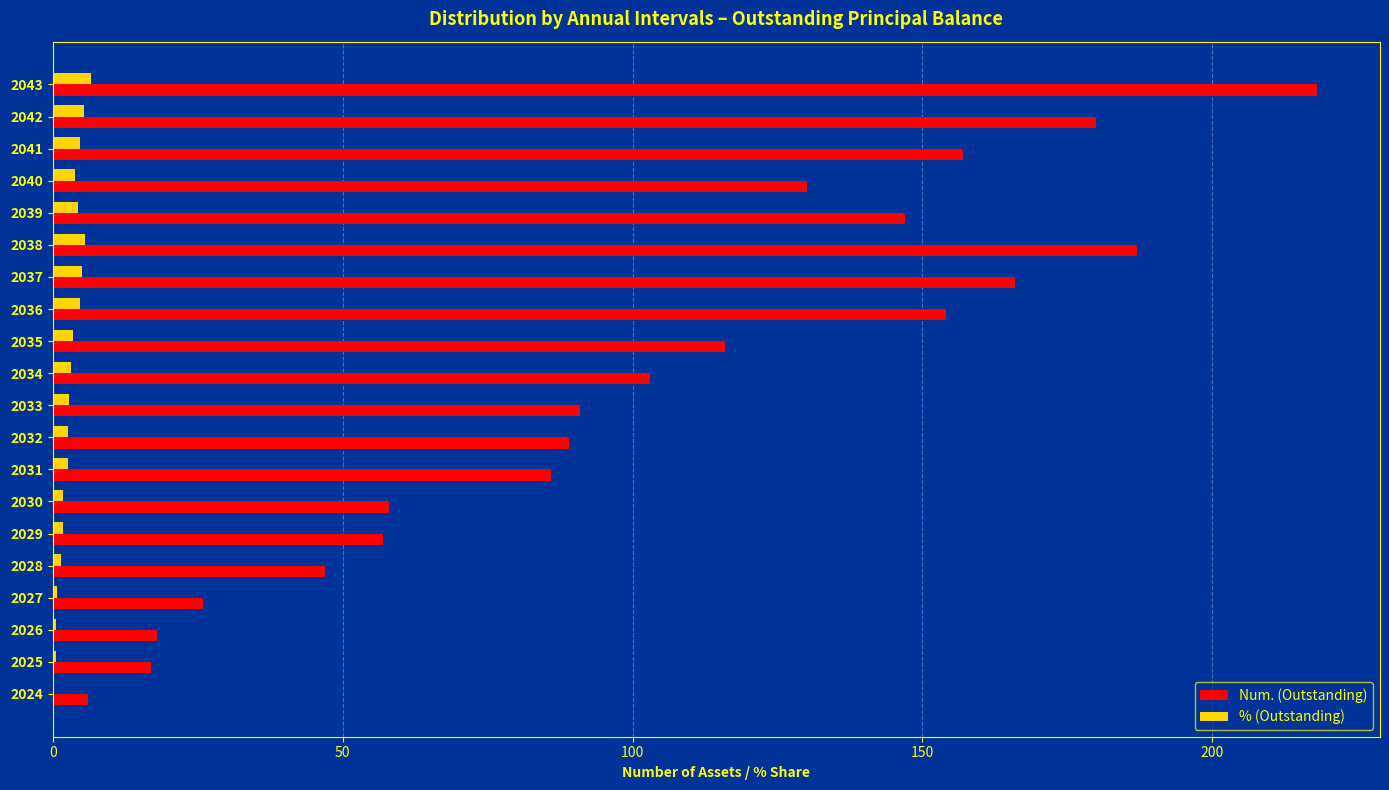

True or false: % (Outstanding) has a value of 5.6 at 2038.

True